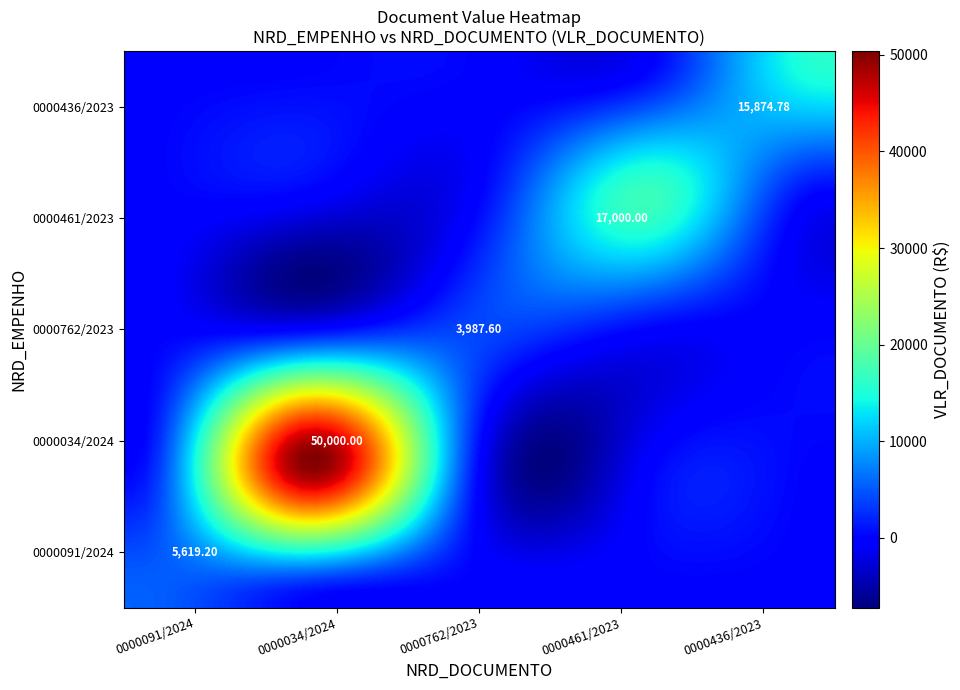

How many values in the 0000091/2024 series exceed 0?

1